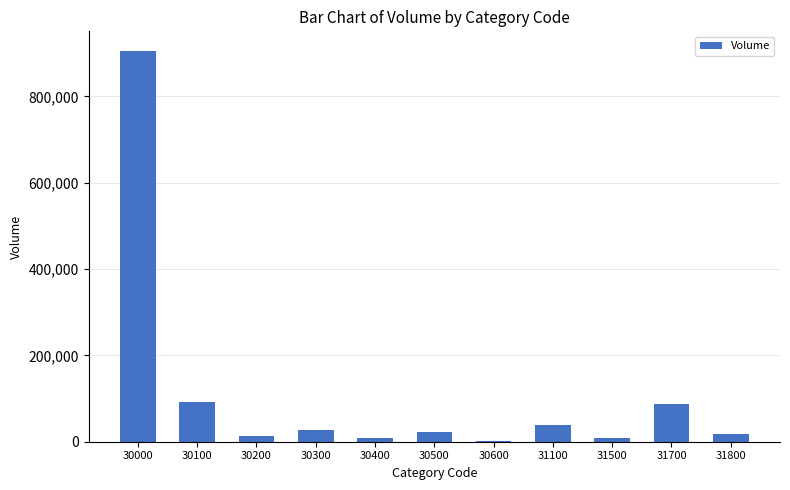

Count the number of data series in this chart.

1